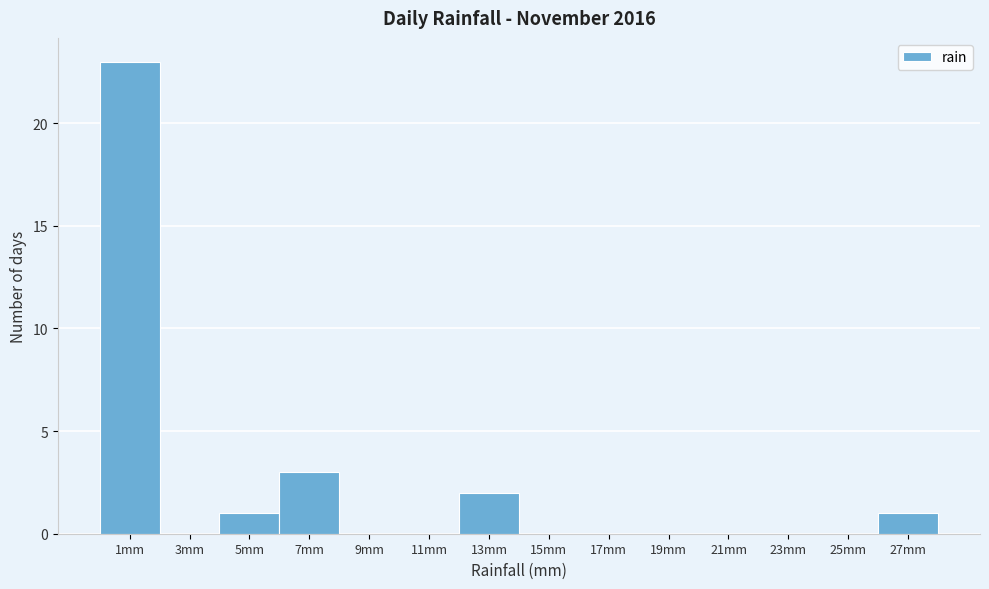

Reading left to right, transcribe this chart: for each bar, give the range it covers on the x-axis and its height. The values are not printed on the chart, so give them approximately, as read against the axis.

0 to 2: 23
2 to 4: 0
4 to 6: 1
6 to 8: 3
8 to 10: 0
10 to 12: 0
12 to 14: 2
14 to 16: 0
16 to 18: 0
18 to 20: 0
20 to 22: 0
22 to 24: 0
24 to 26: 0
26 to 28: 1